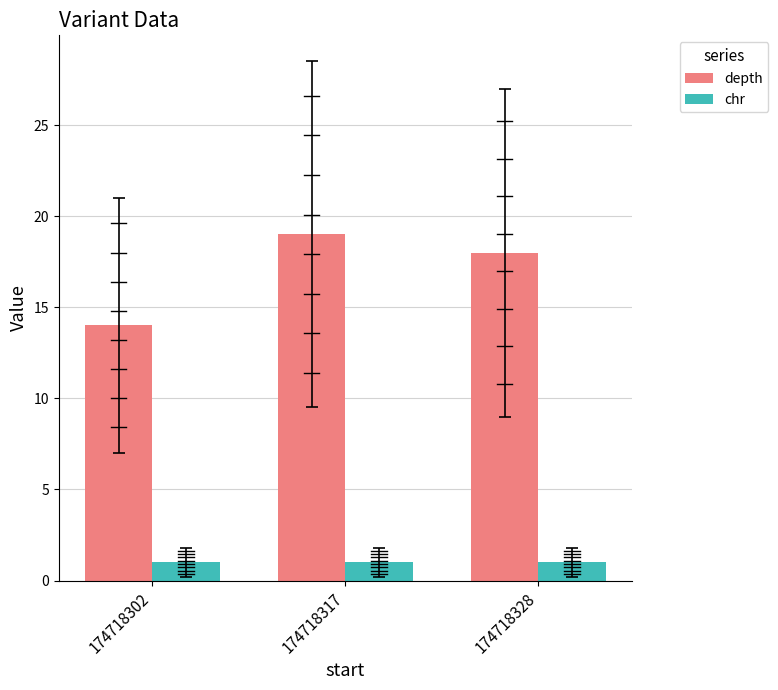

Rank the series by their average value, from highest to lowest.

depth, chr